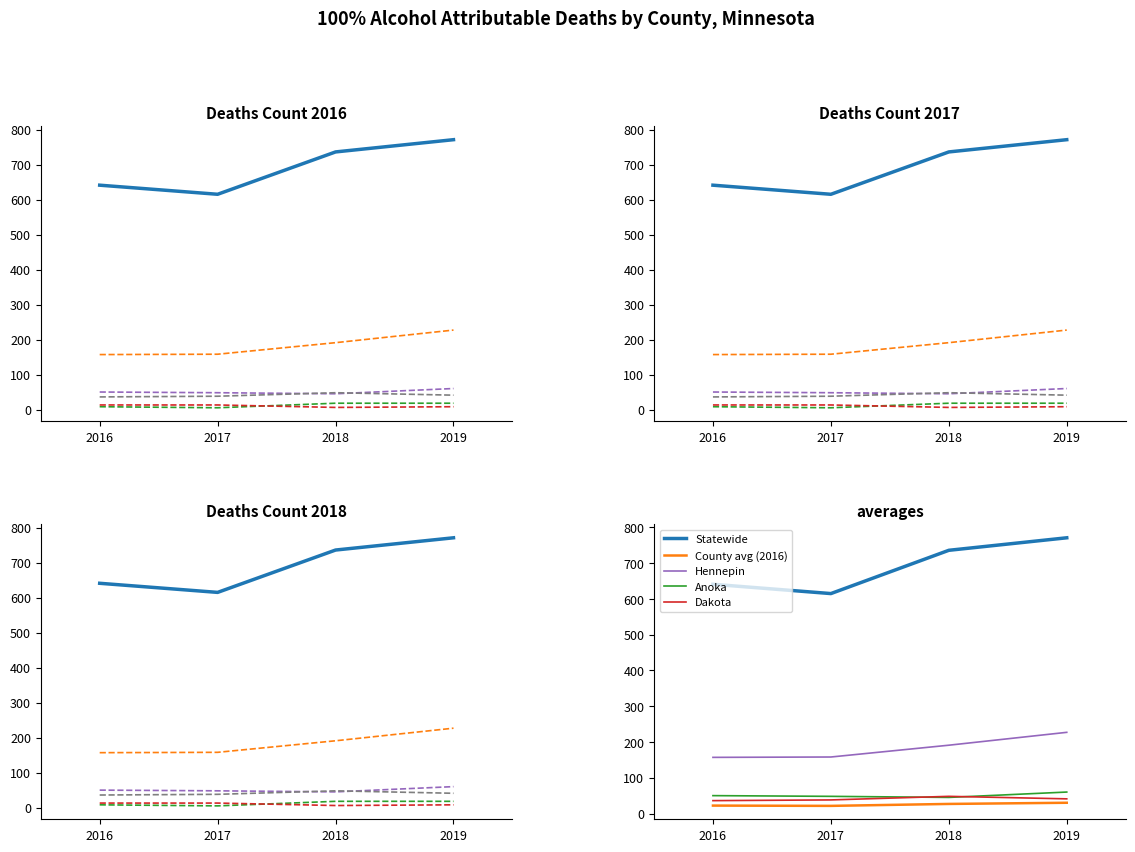

True or false: Count 2018 has more than 2 points higher than both neighbors.

False